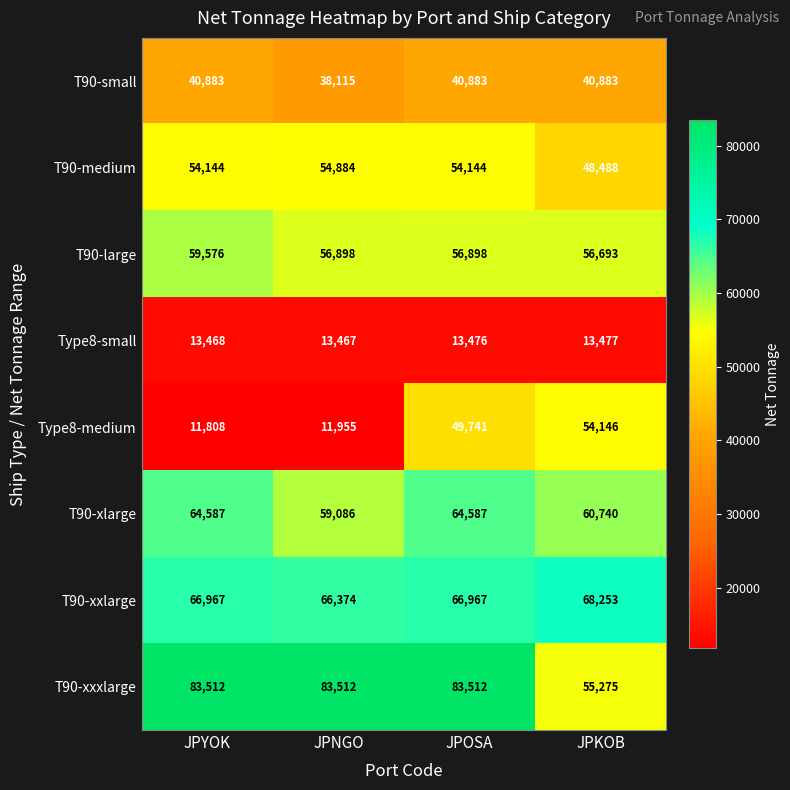

Which category has the lowest value in the T90-xxxlarge series?

JPKOB